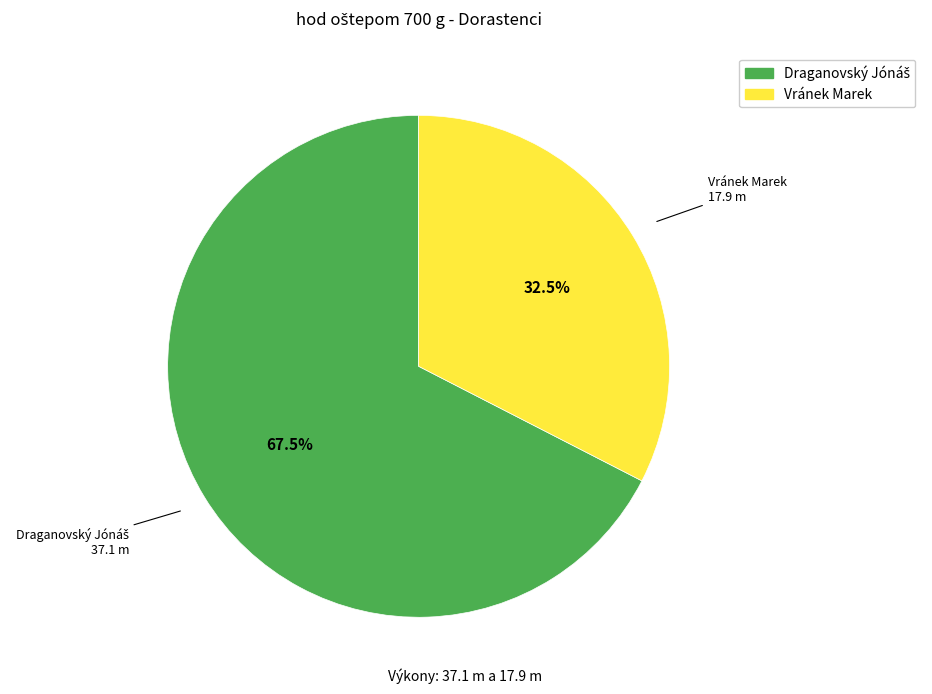

Which category has the smallest portion of the pie?

Vránek Marek